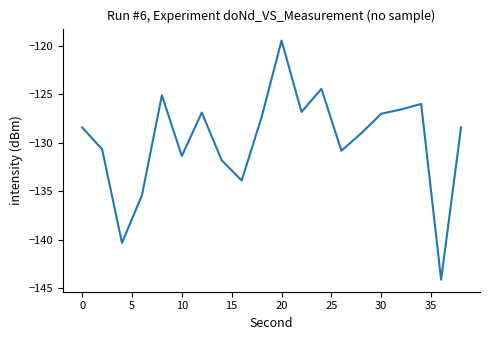

What is the difference between the maximum and second lowest values?

20.9